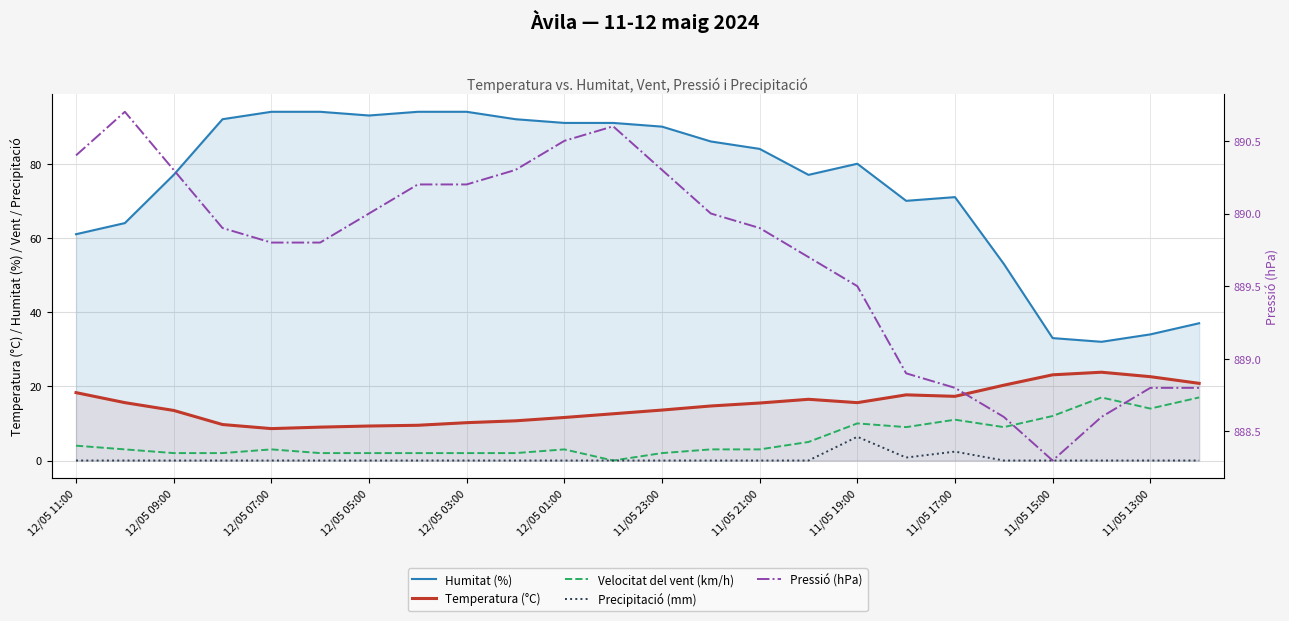

What position from the left is 15?

16